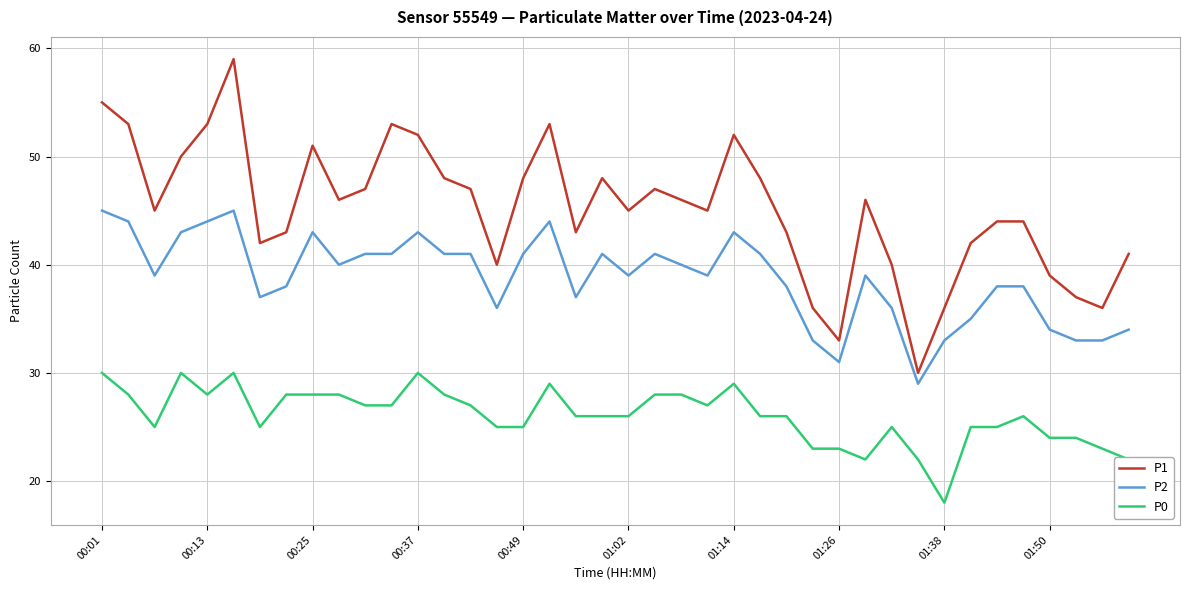

Which series has the largest total across all categories?

P1